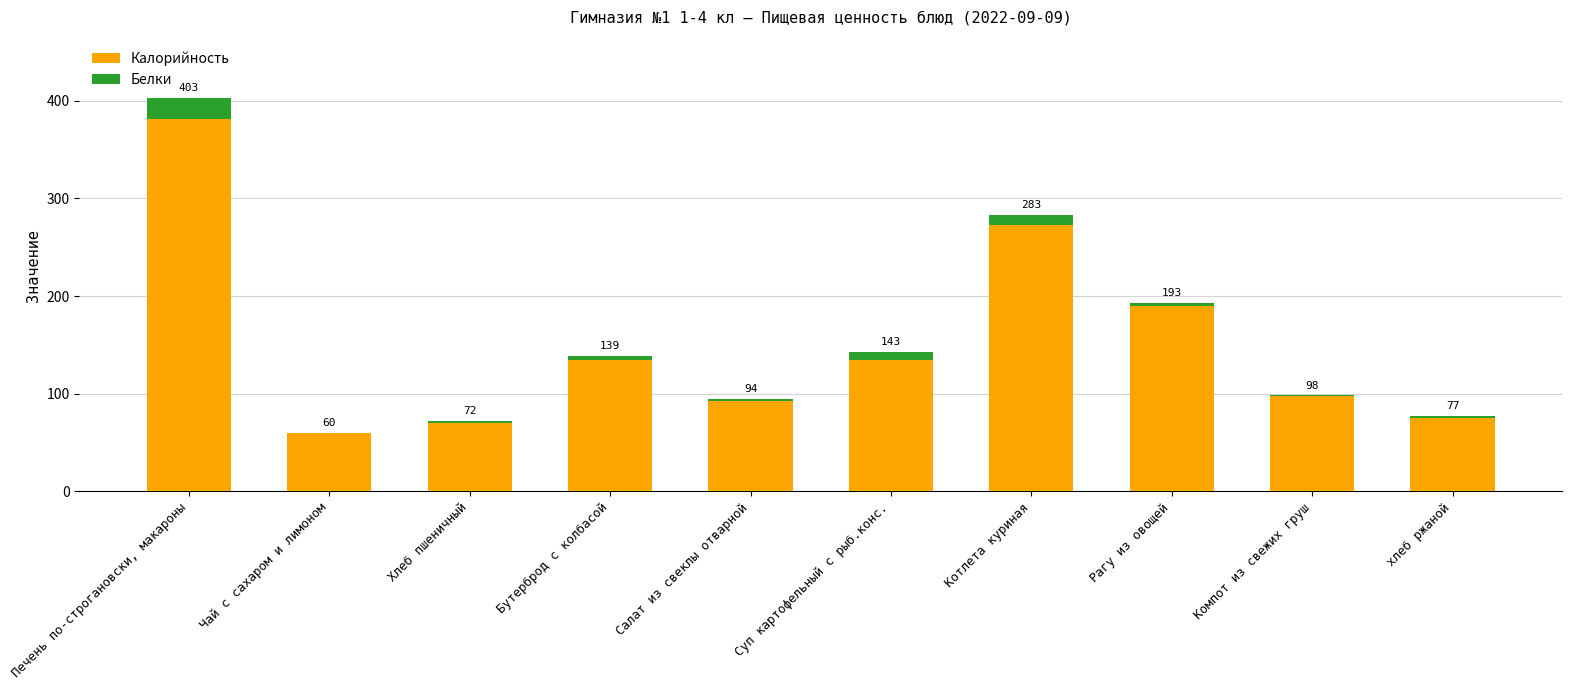

Does the chart contain stacked bars?

Yes